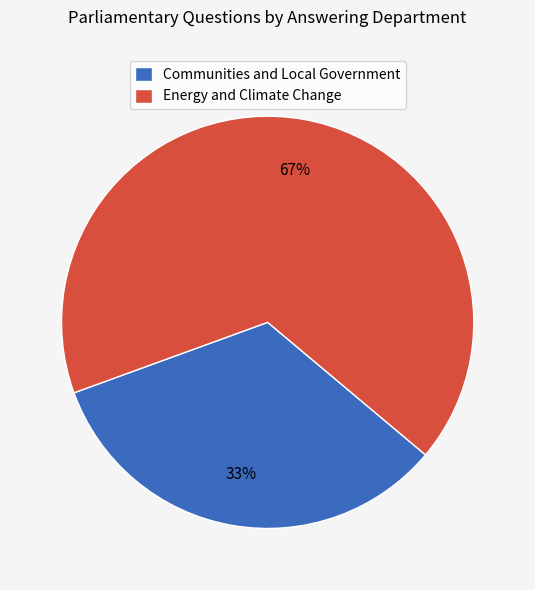

To the nearest percent, what is the combined percentage of Communities and Local Government and Energy and Climate Change?

100%